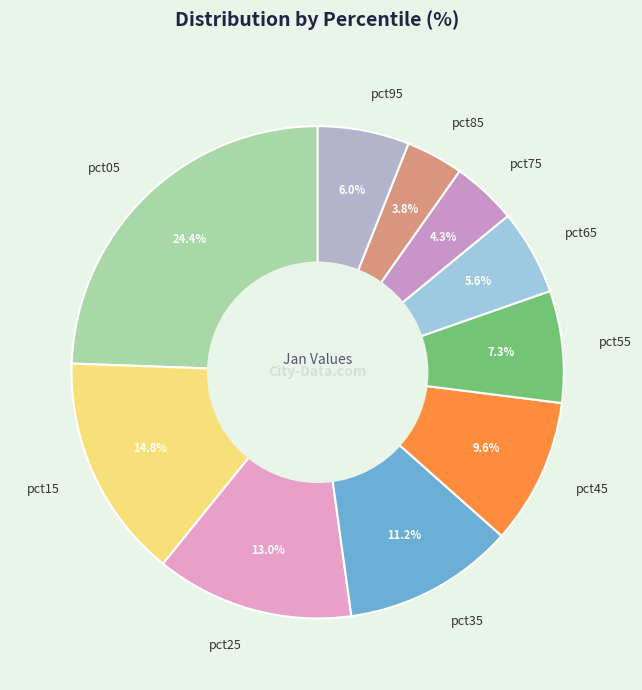

What percentage is NOT represented by pct55?

92.7%